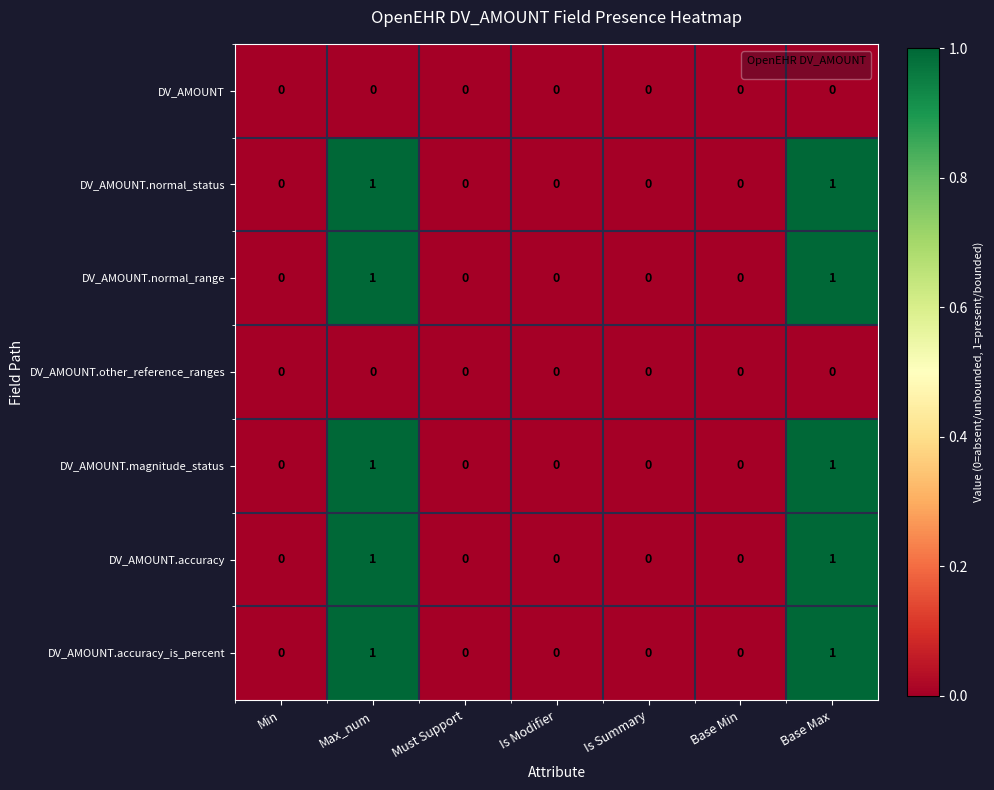

What is the total value across all series at Max_num?

5